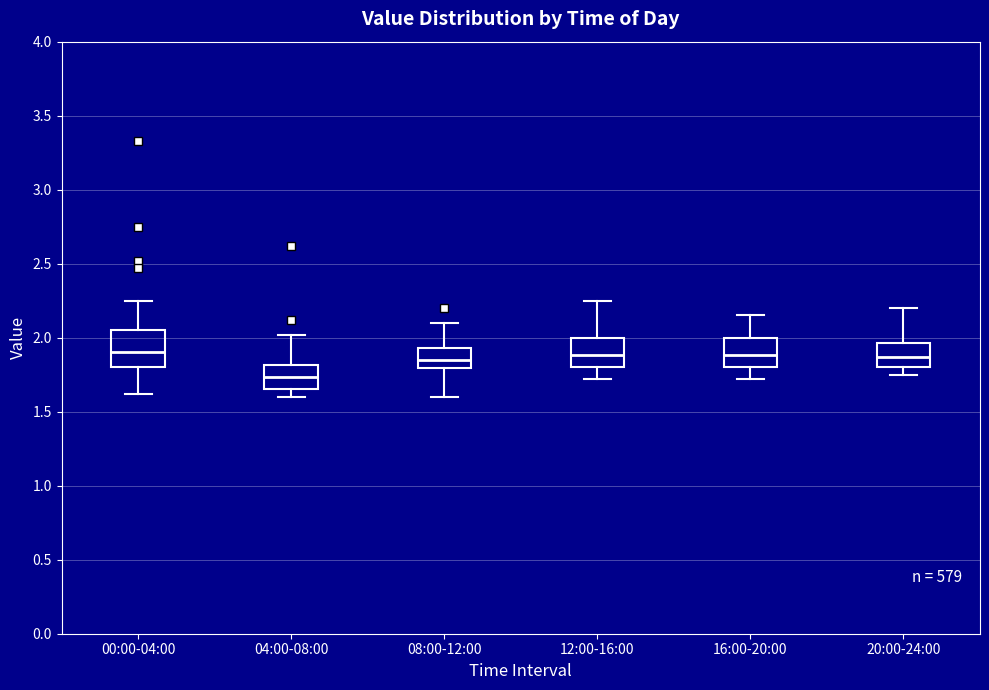

Reading left to right, read every box against the y-axis: the position of its median line, the range the box covers, and the ends of its whiskers. The values are not printed on the chart, so give them approximately, as read against the axis.

00:00-04:00: median 1.90, box 1.80 to 2.05, whiskers 1.60 to 2.25
04:00-08:00: median 1.75, box 1.65 to 1.80, whiskers 1.60 to 2.00
08:00-12:00: median 1.85, box 1.80 to 1.95, whiskers 1.60 to 2.10
12:00-16:00: median 1.90, box 1.80 to 2.00, whiskers 1.70 to 2.25
16:00-20:00: median 1.90, box 1.80 to 2.00, whiskers 1.70 to 2.15
20:00-24:00: median 1.85, box 1.80 to 1.95, whiskers 1.75 to 2.20